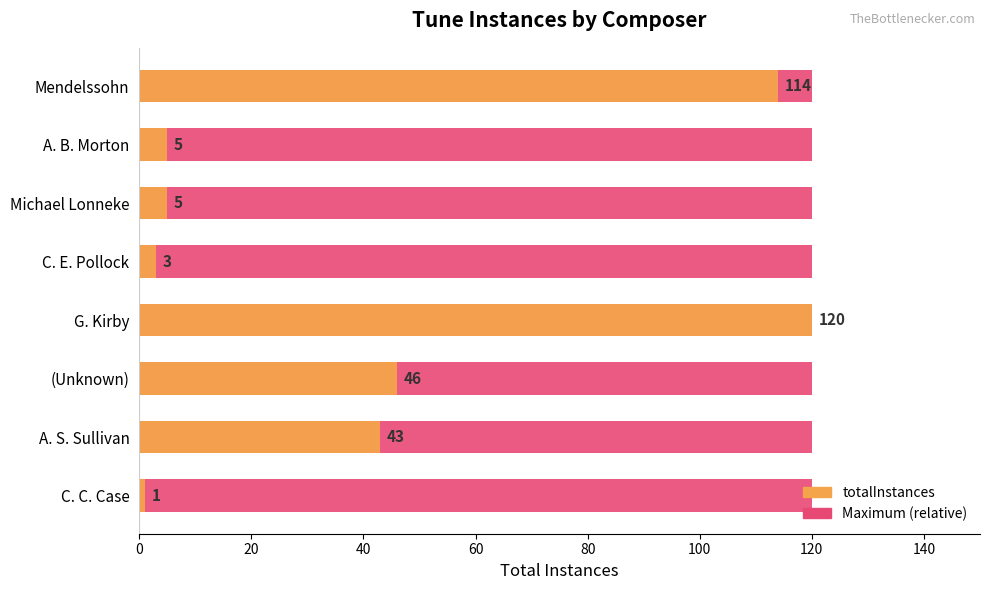

Between 120 and 20, which is larger?

120